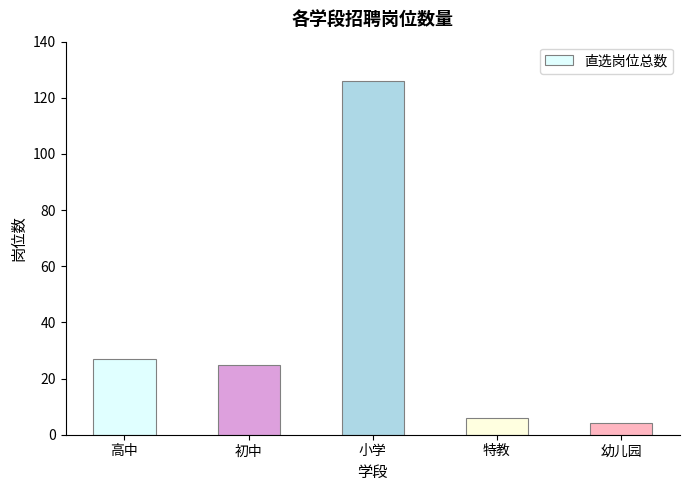

What is the label of the 3rd bar from the left?

小学